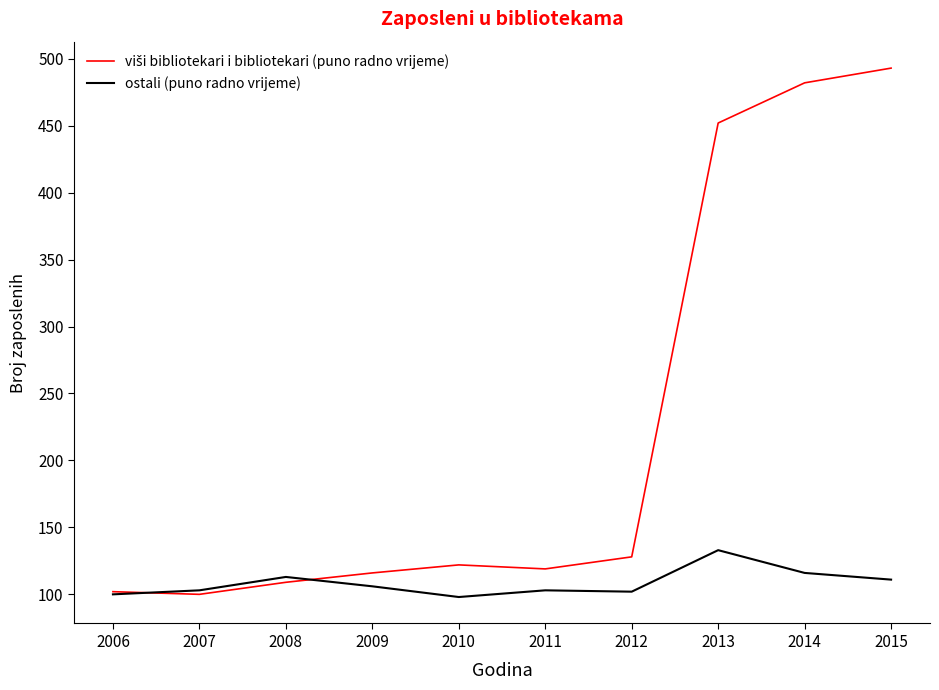

What is the total value across all series at 2010?

220